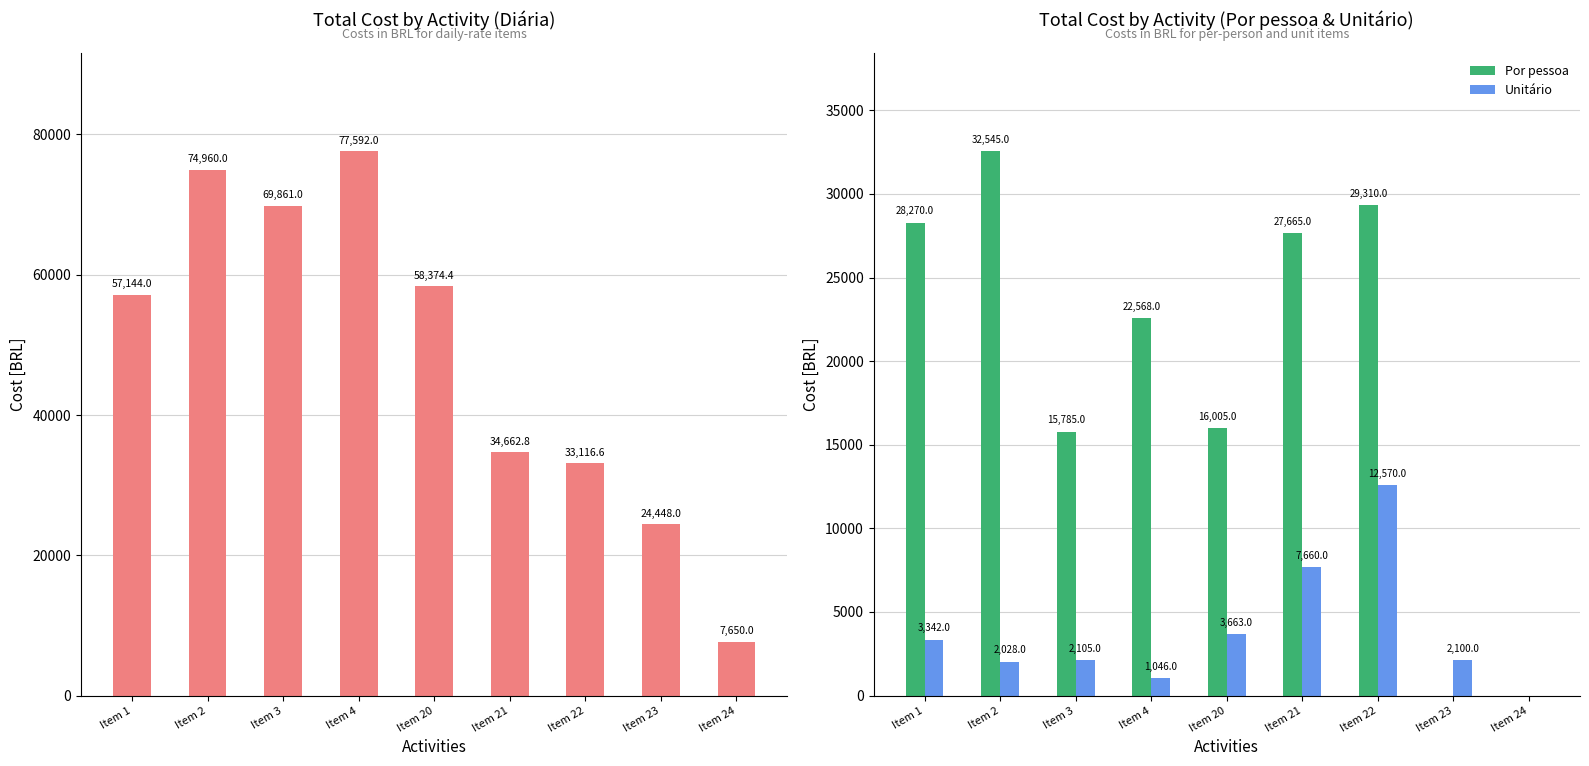

List the series in order of their overall mean, lowest first.

Unitário, Por pessoa, Diária